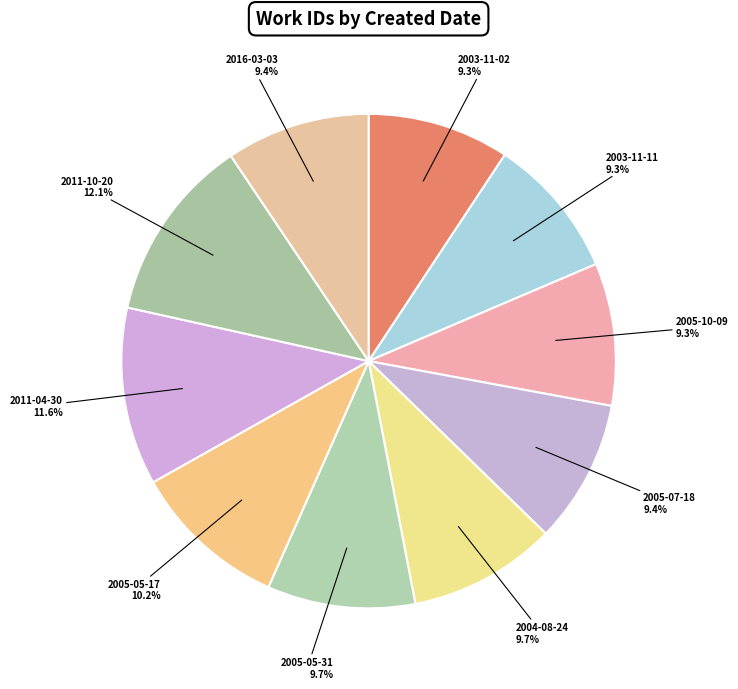

How many slices are in this pie chart?

10